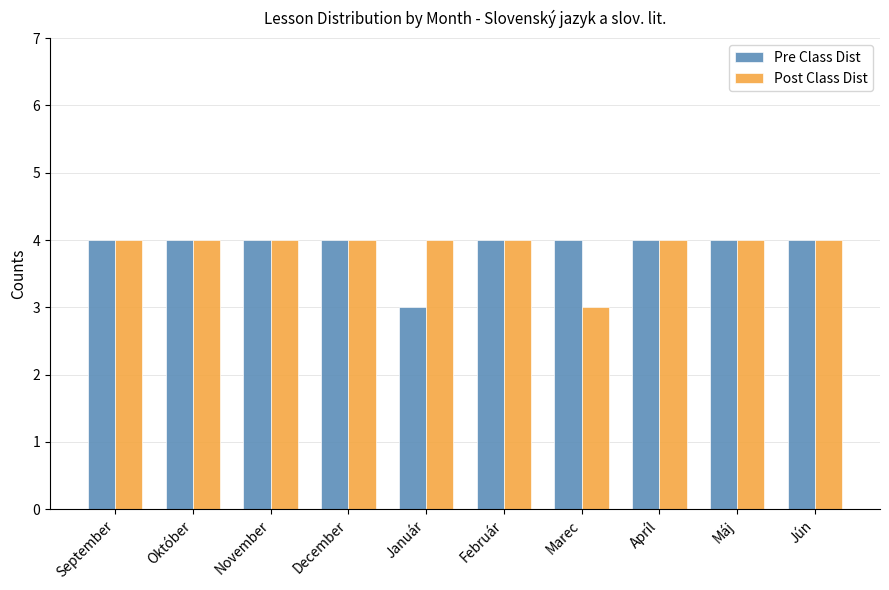

What is the maximum value for Pre Class Dist?

4